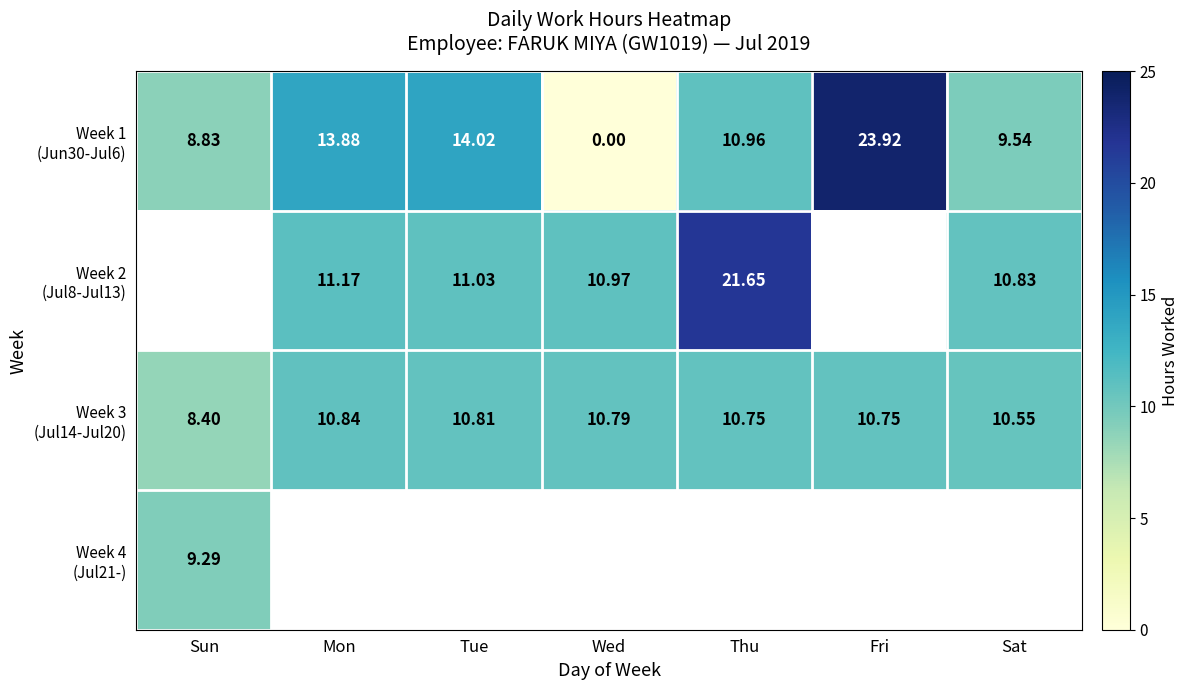

How many series are shown in this chart?

4